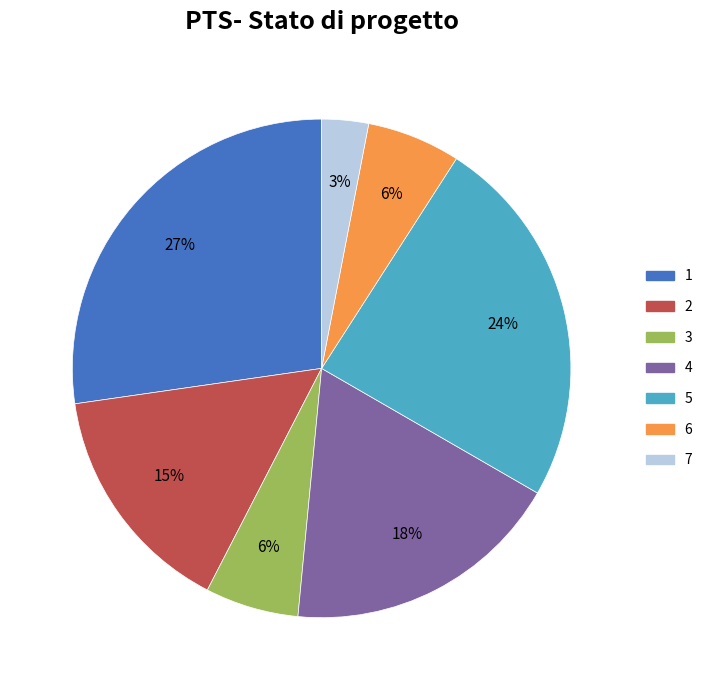

Count the number of slices in the pie.

7